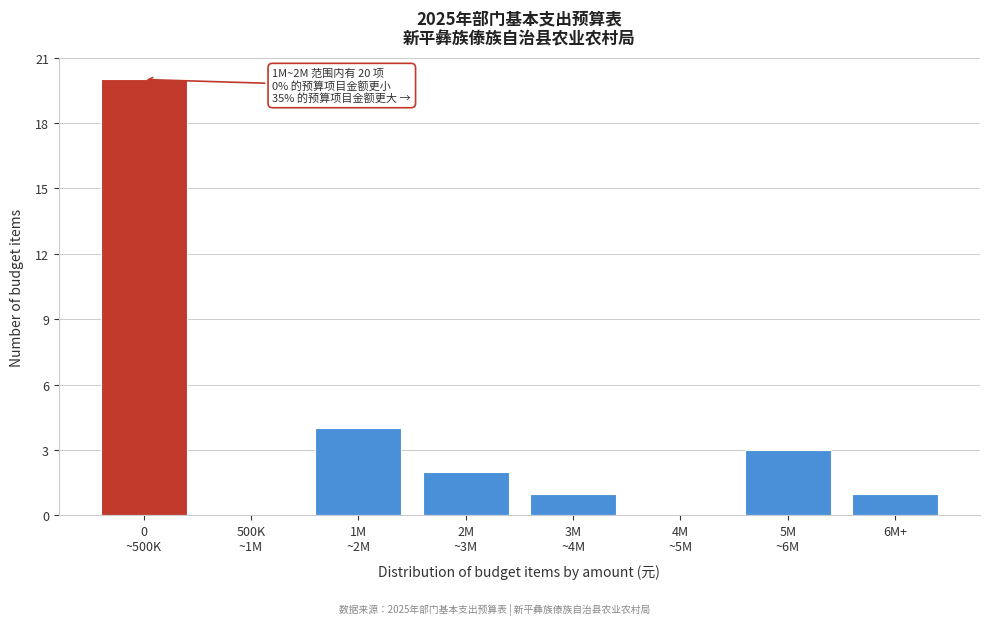

What is the sum of all values?

31